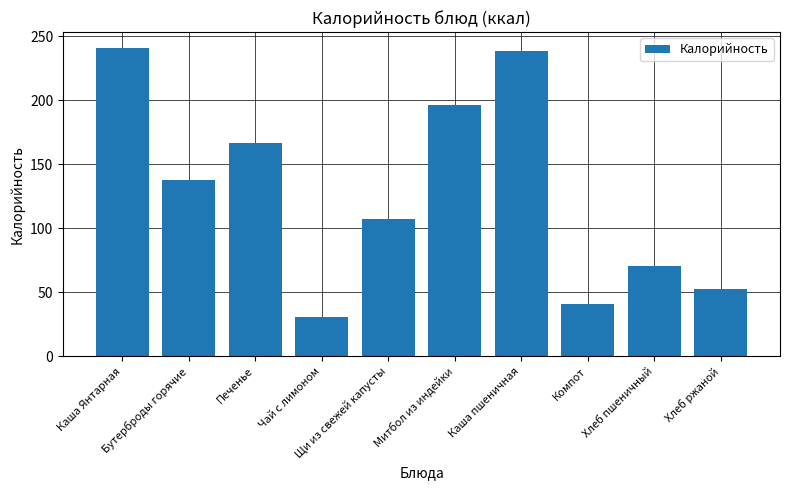

List the labels in order of value, largest first.

Каша Янтарная, Каша пшеничная, Митбол из индейки, Печенье, Бутерброды горячие, Щи из свежей капусты, Хлеб пшеничный, Хлеб ржаной, Компот, Чай с лимоном